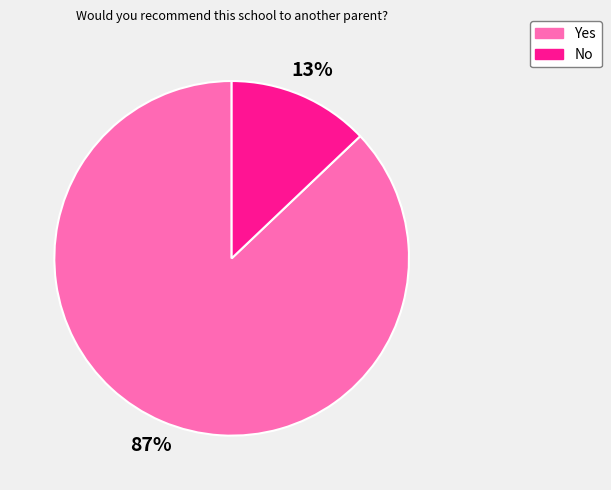

Which has a higher value, Yes or No?

Yes